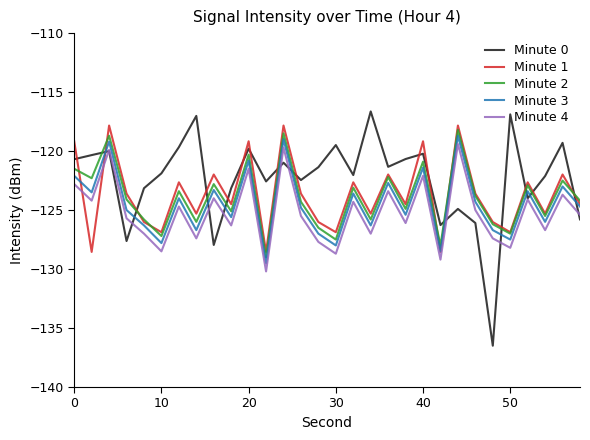

What is the highest value of the Minute 2 series?

-118.2